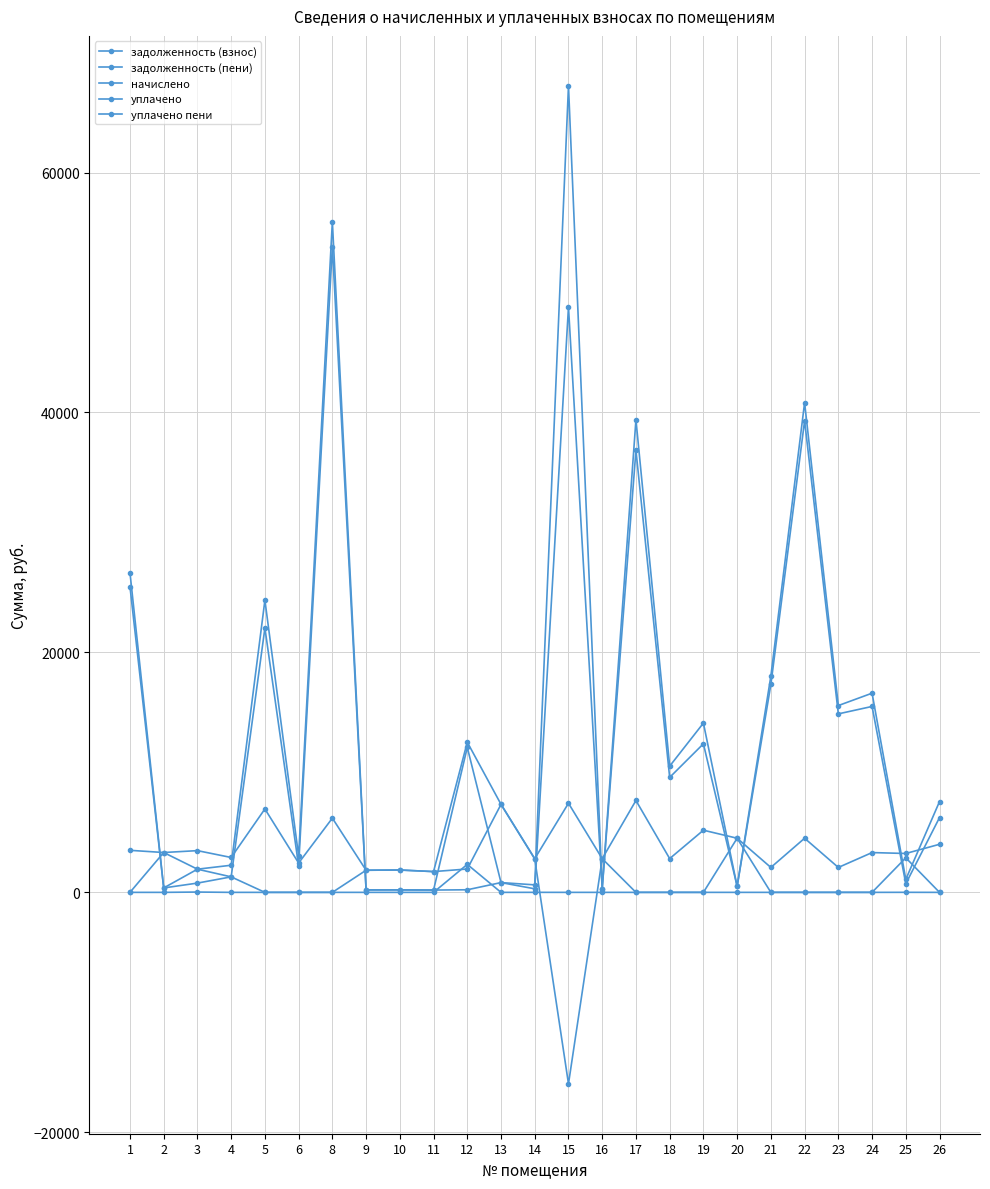

True or false: задолженность (пени) and задолженность (взнос) intersect in this chart.

False